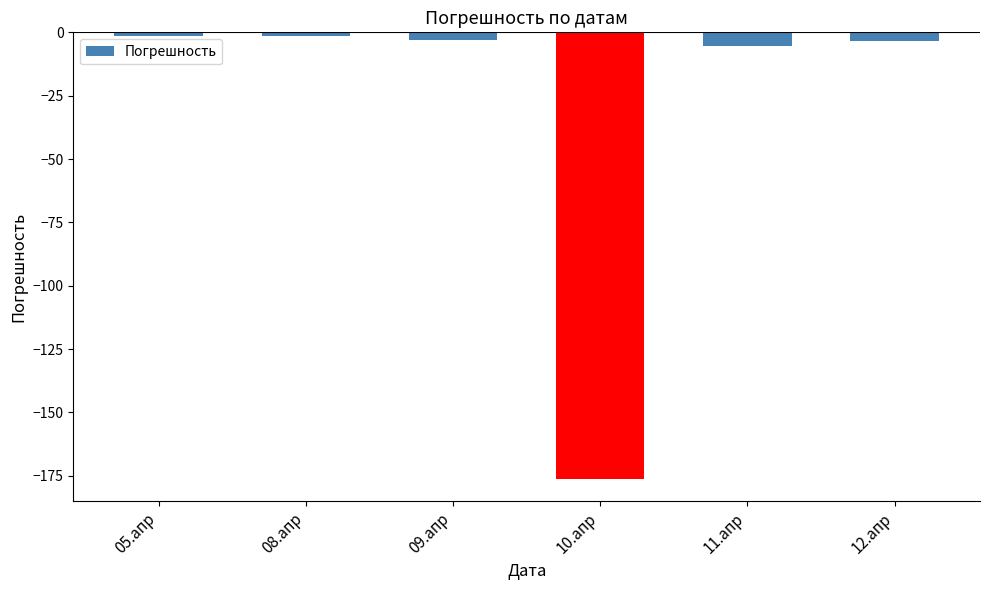

What is the label of the 5th bar from the left?

11.апр